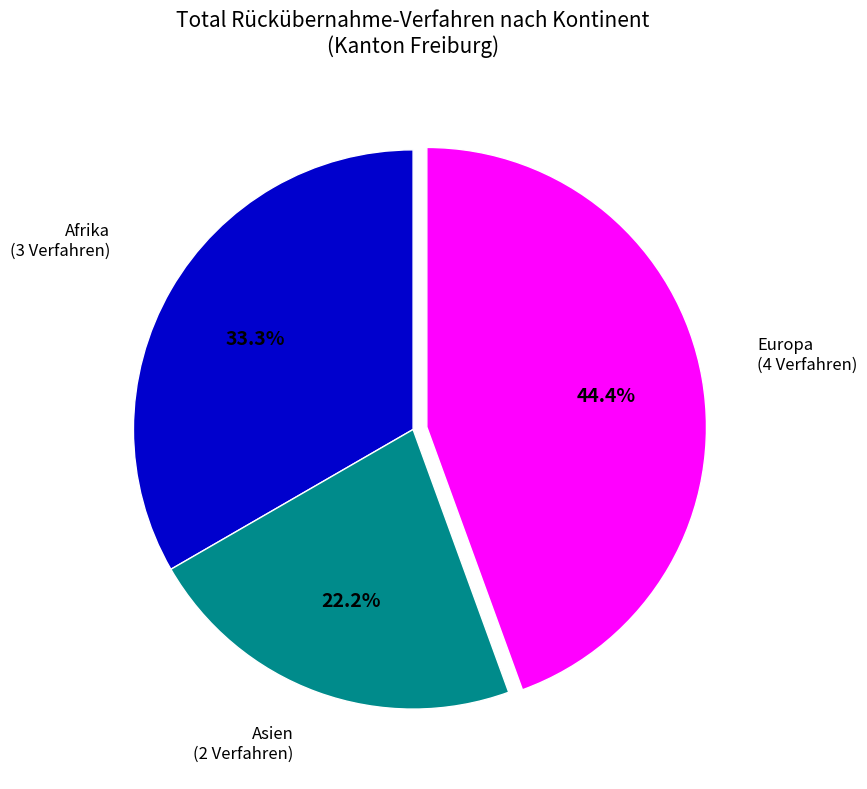

Is there a majority slice in this chart?

No